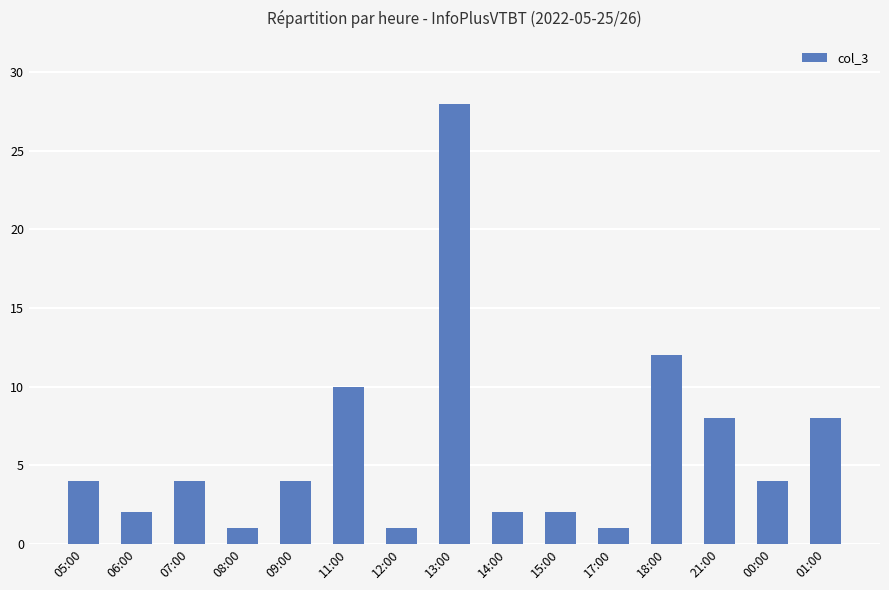

What is the minimum value shown in the chart?

1